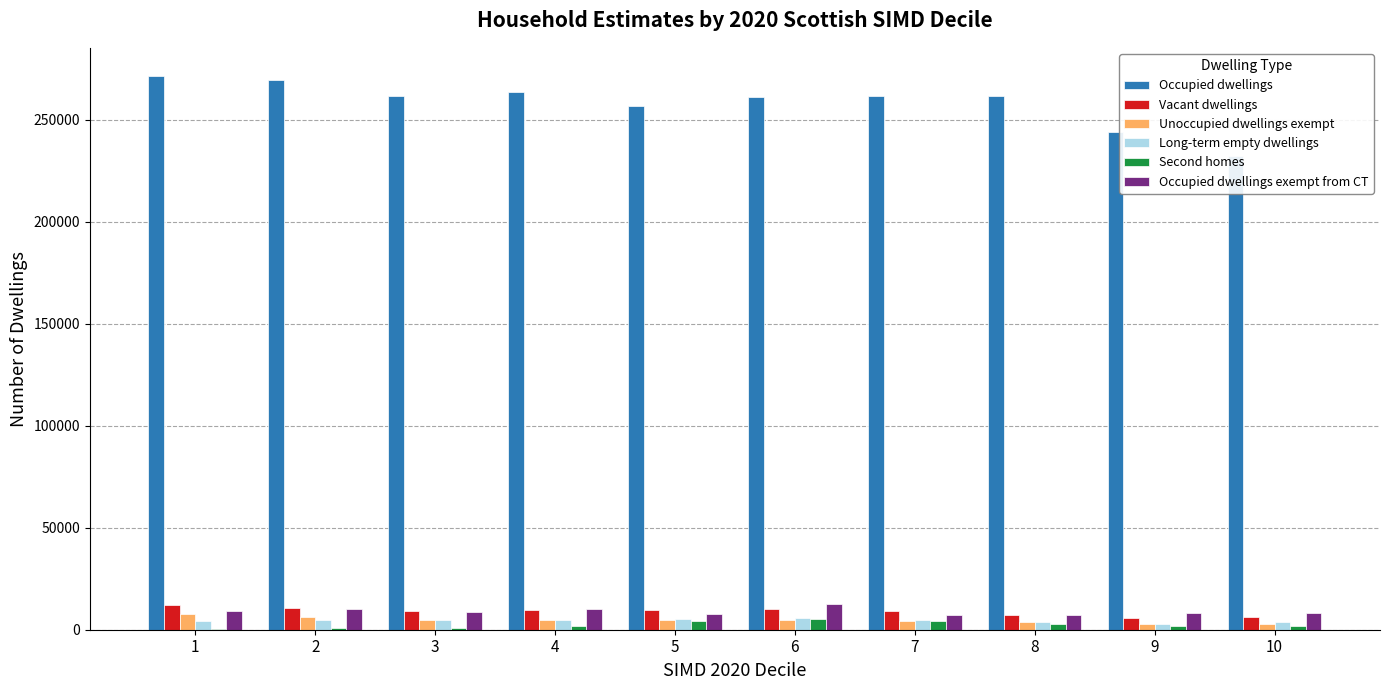

How many bars are there in total?

60